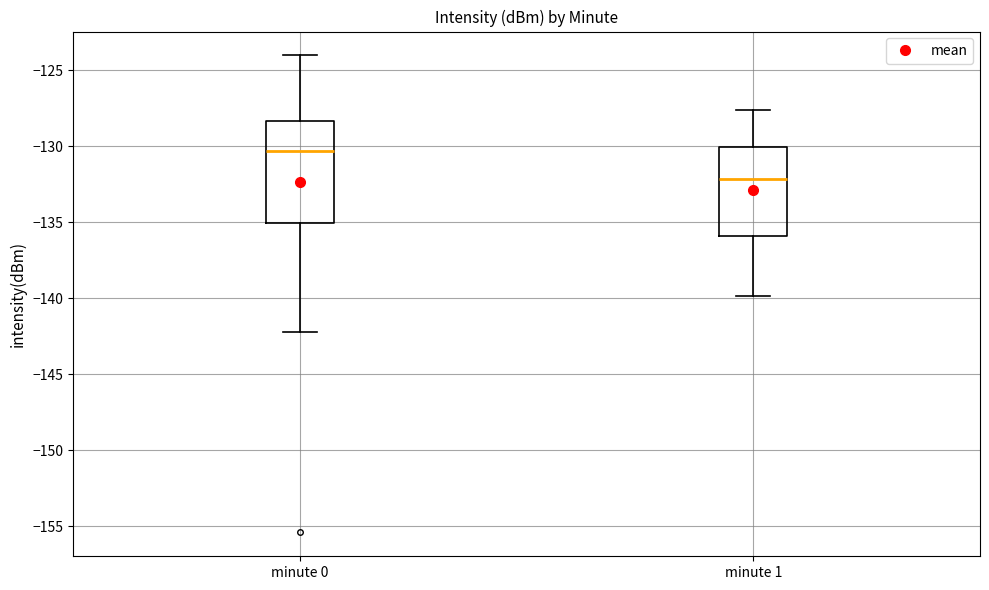

Reading left to right, transcribe this box plot: for each box, give where its median line is, the range the box spans, and where its two whiskers end, as read against the y-axis. The values are not printed on the chart, so give them approximately, as read against the axis.

minute 0: median -130.5, box -135.0 to -128.5, whiskers -142.0 to -124.0
minute 1: median -132.0, box -136.0 to -130.0, whiskers -140.0 to -127.5